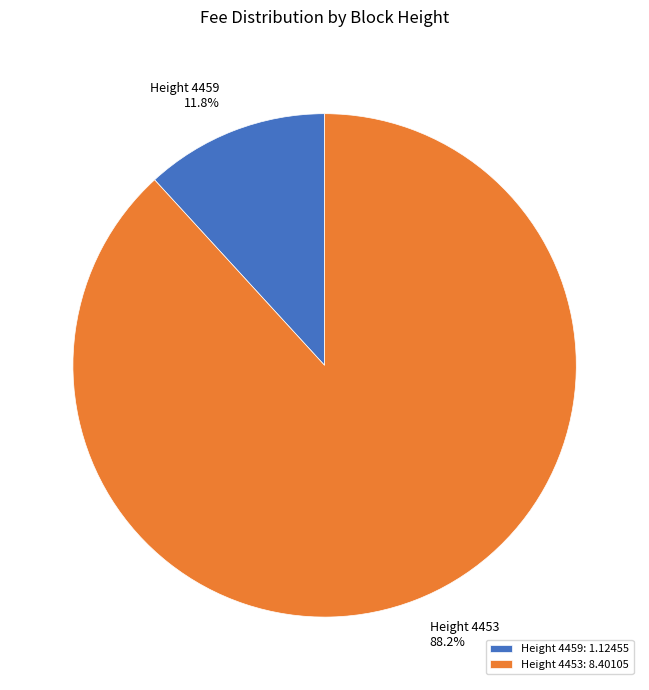

Which has a higher value, Height 4459 or Height 4453?

Height 4453